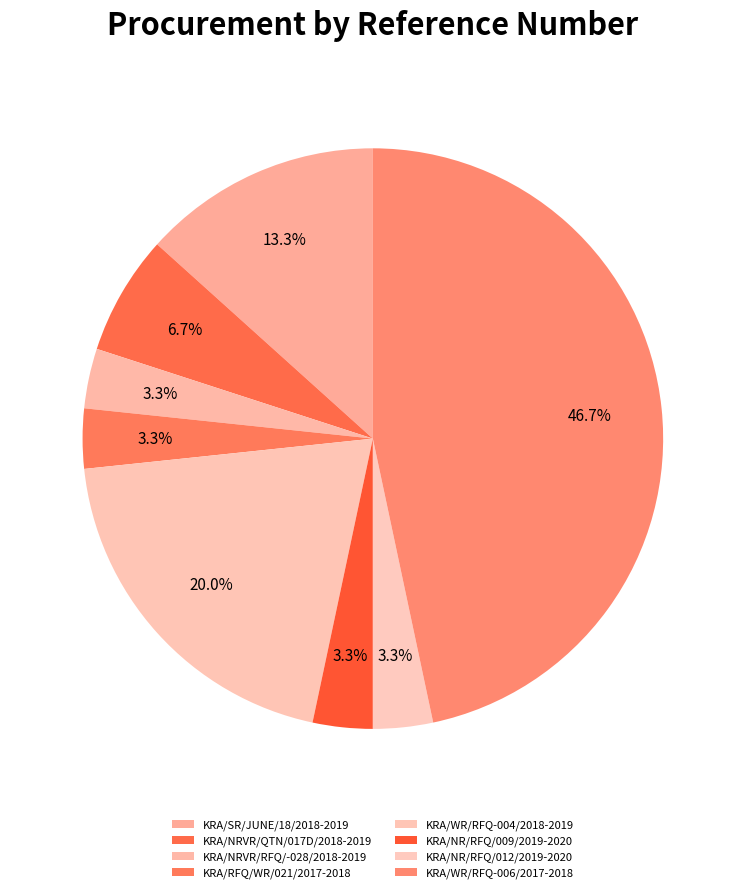

Does KRA/SR/JUNE/18/2018-2019 represent more than half of the total?

No